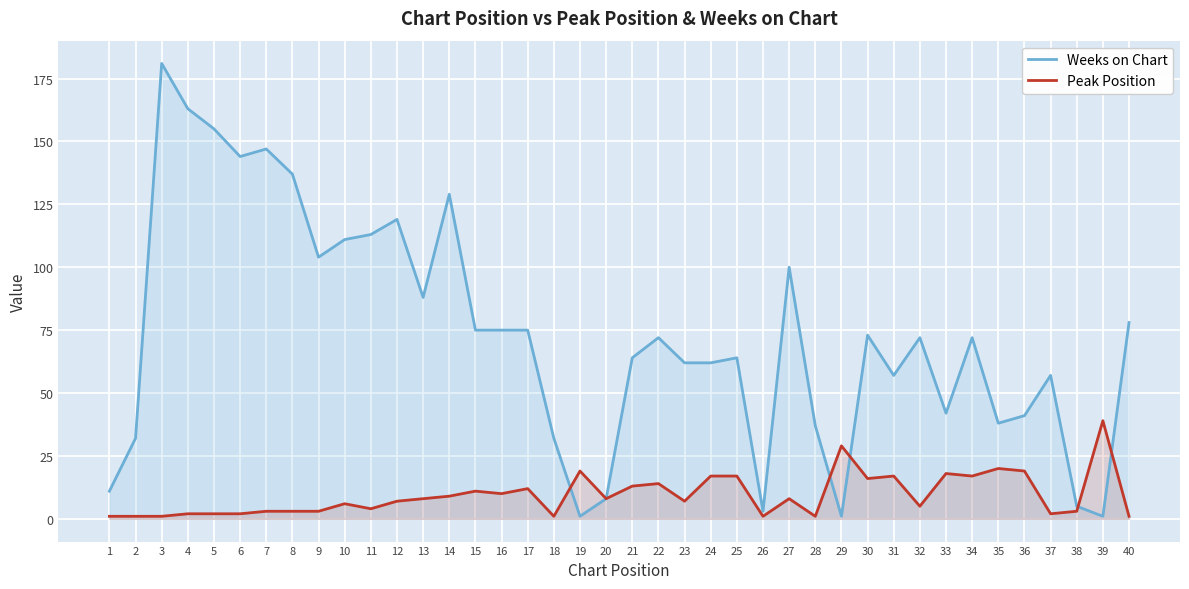

After their last crossing, which series has the higher values: Weeks on Chart or Peak Position?

Weeks on Chart